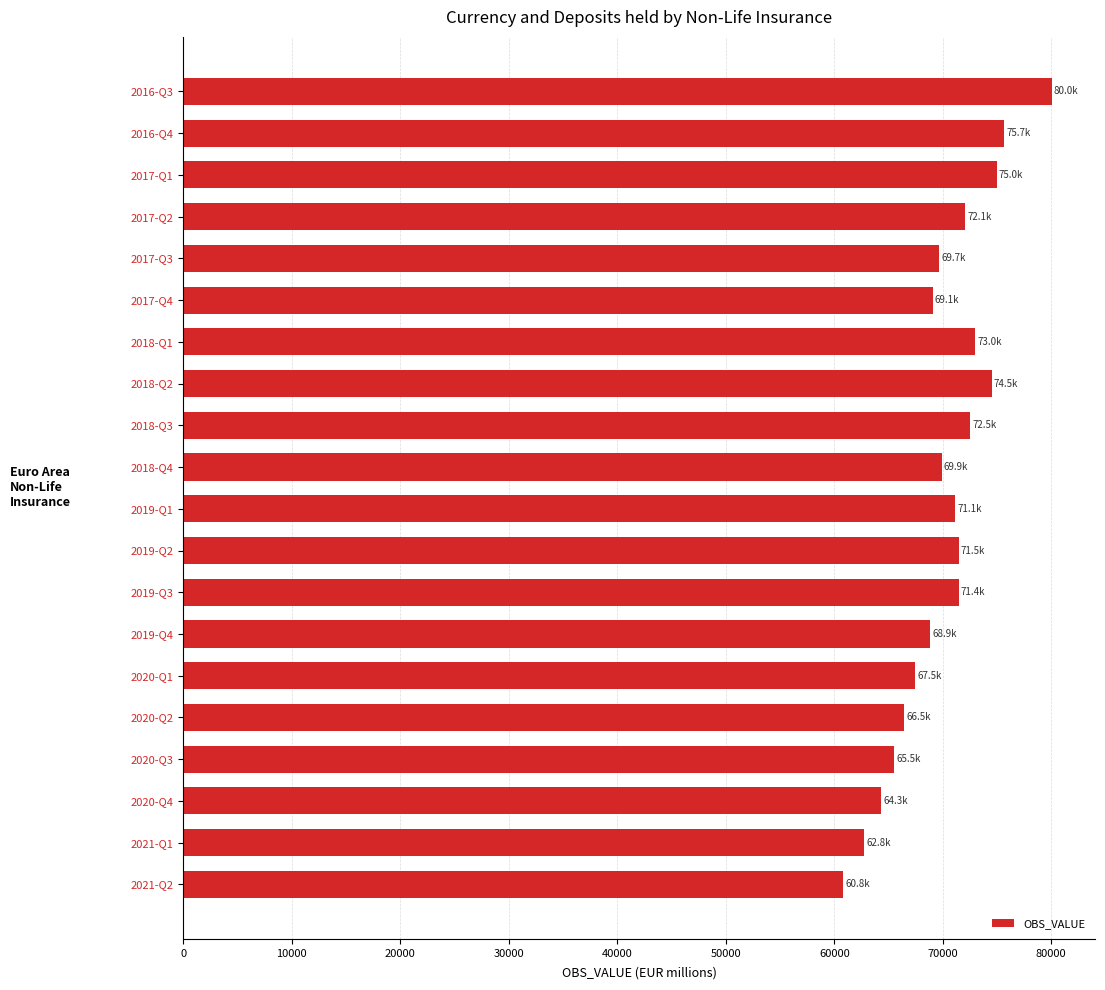

What is the approximate value at 2018-Q4?

69885.2